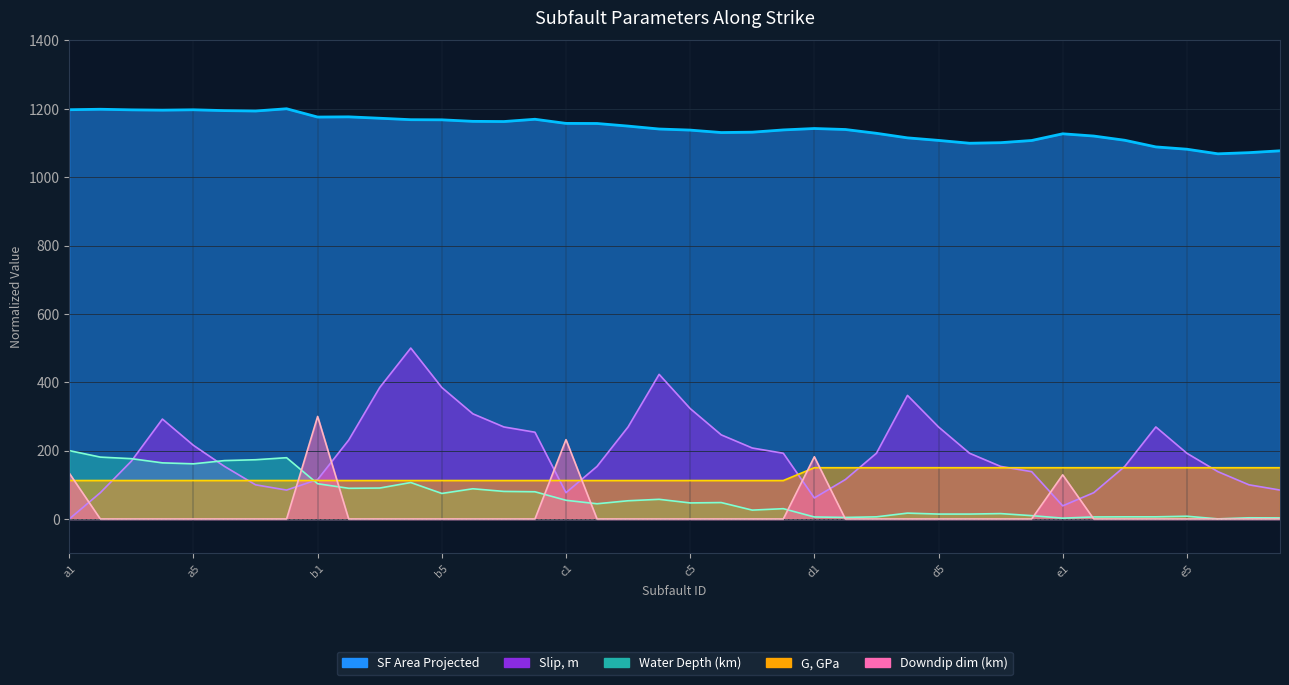

What are all the series names shown in the legend?

SF Area Projected, Slip, m, Water Depth (km), G, GPa, Downdip dim (km)